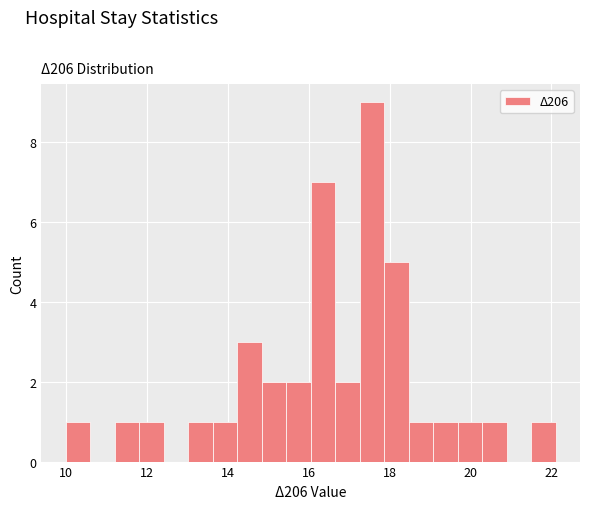

Read against the x-axis, roughly where is the centre of the tallest bar?

17.6